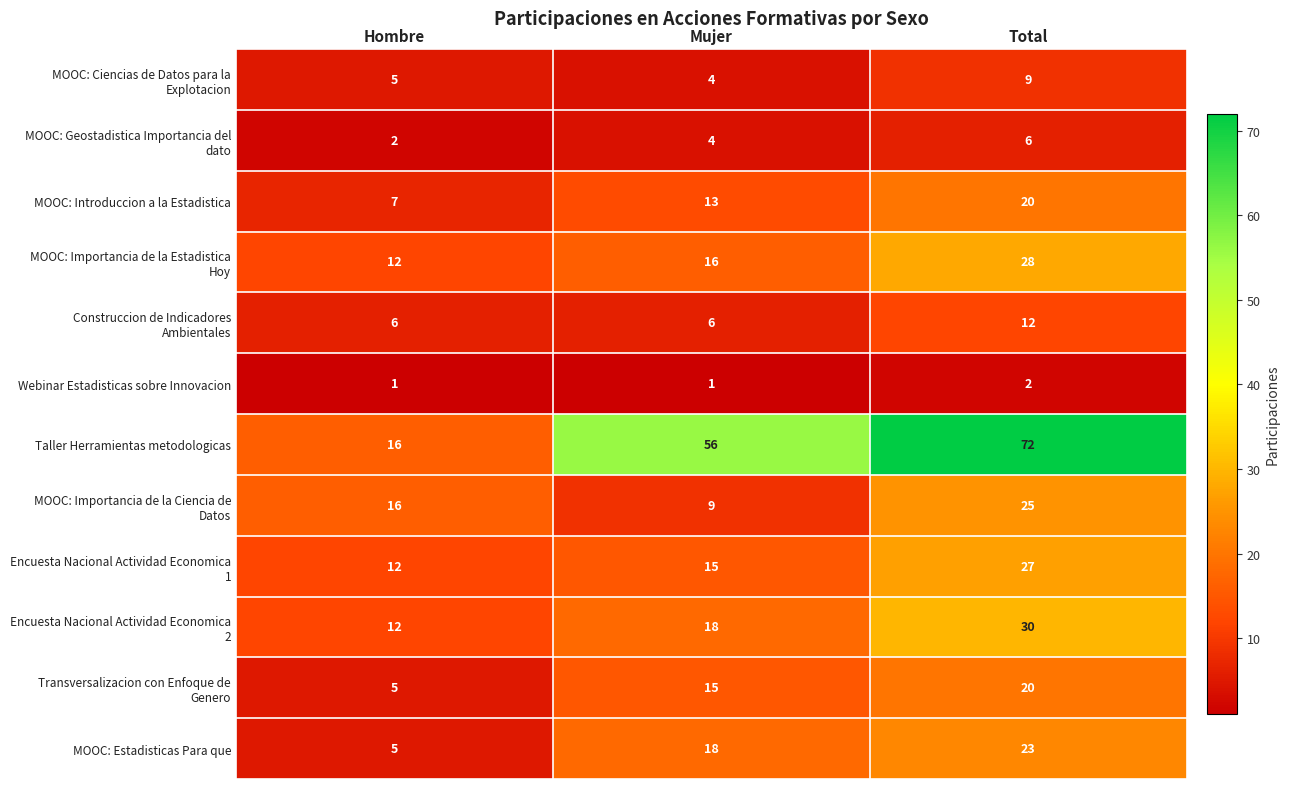

What is the difference between the maximum and minimum values in the Taller Herramientas metodologicas series?

56